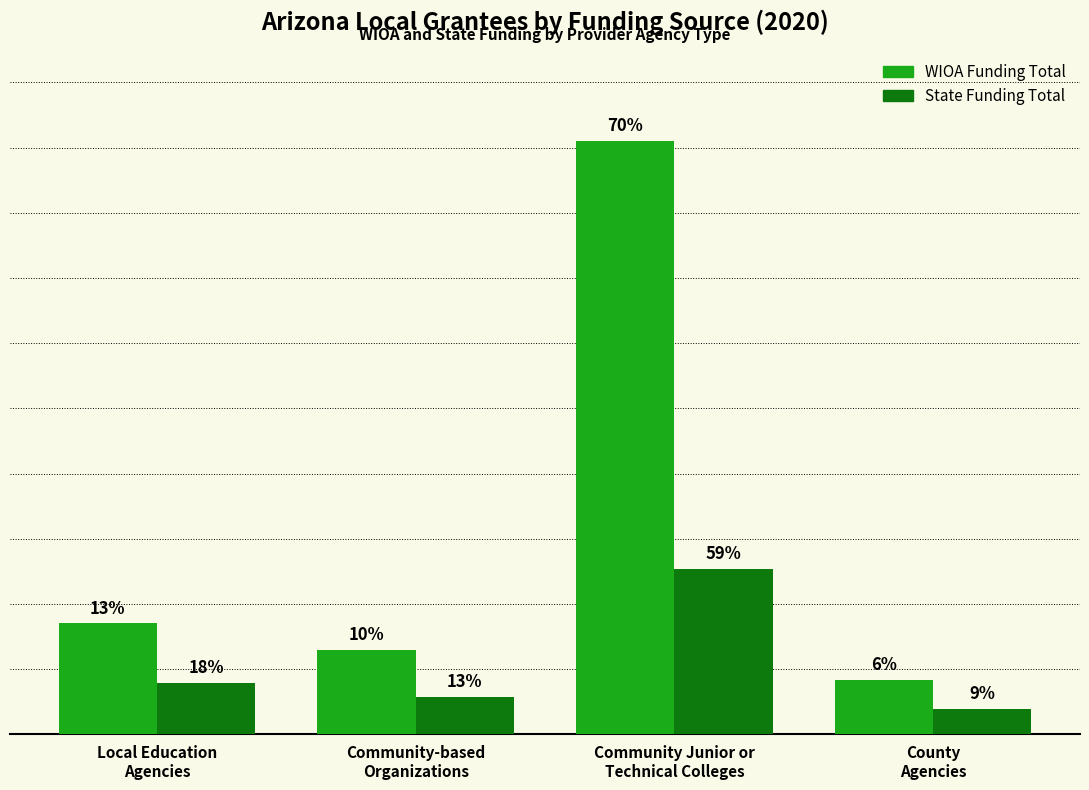

Which series changed the most between Local Education
Agencies and Community-based
Organizations?

WIOA Funding Total